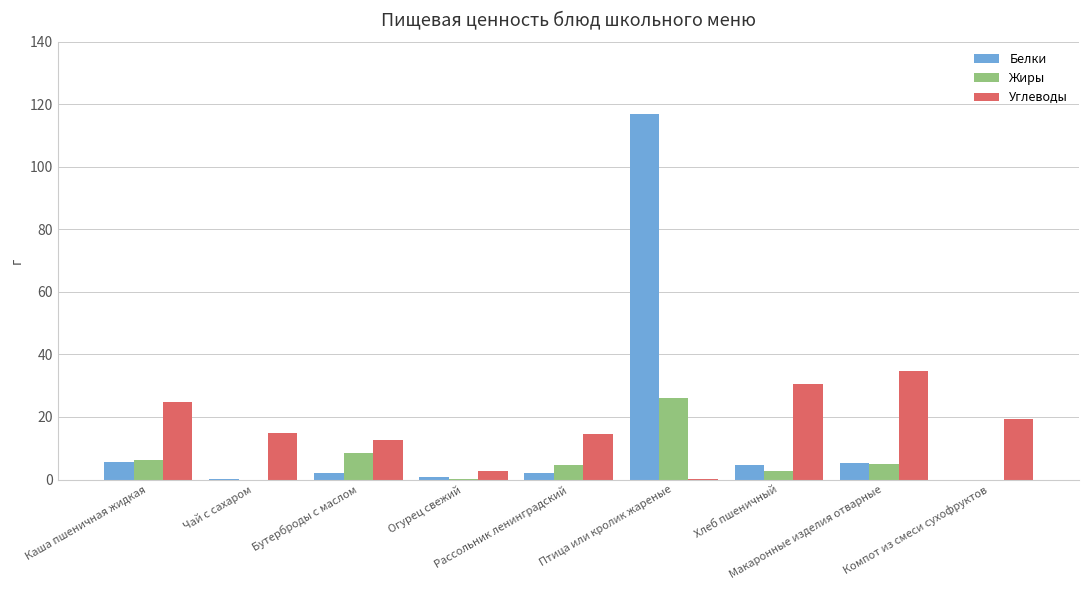

How many categories are shown in the chart?

9